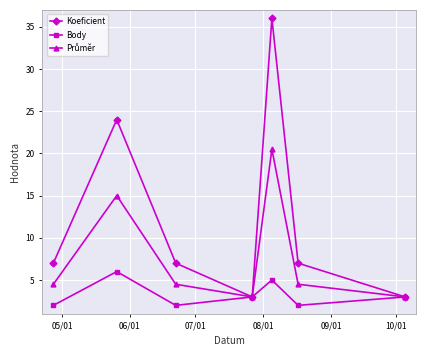

True or false: Koeficient has more than 0 points higher than both neighbors.

True